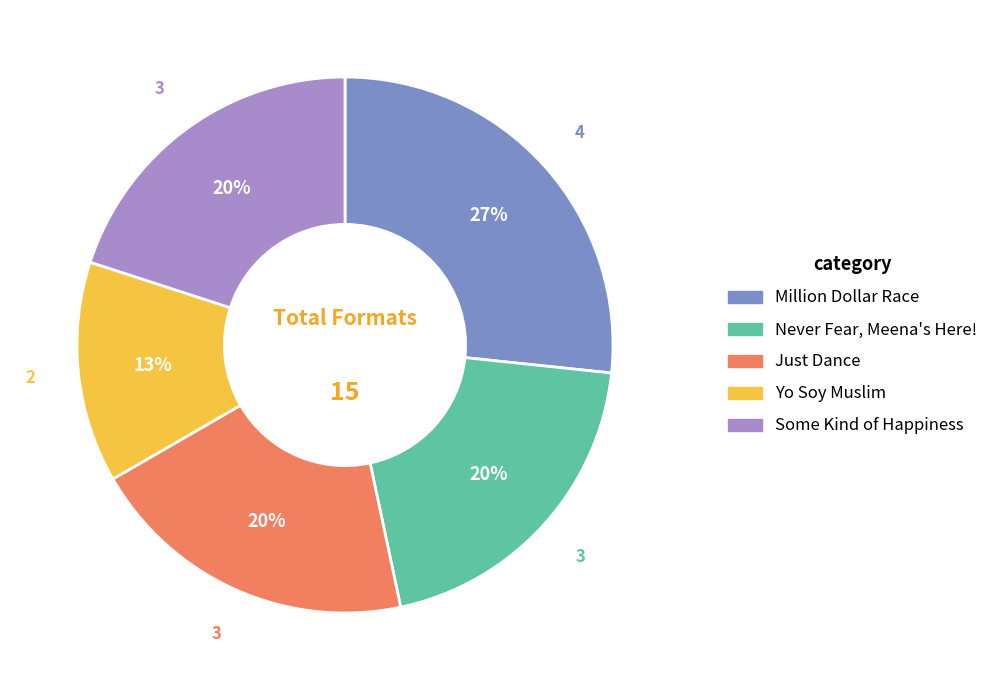

Approximately how many times larger is the value at Some Kind of Happiness compared to Yo Soy Muslim?

1.5